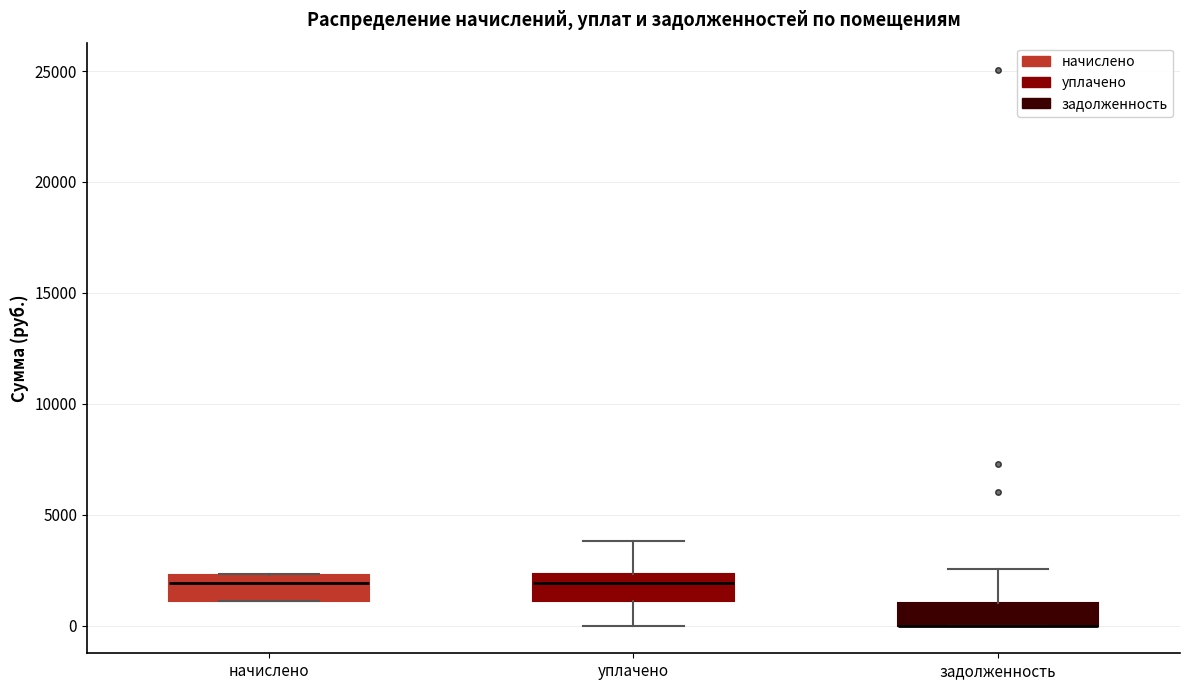

Where is the upper edge of the box for задолженность on the y-axis? The values are not printed on the chart, so give them approximately, as read against the axis.

1000